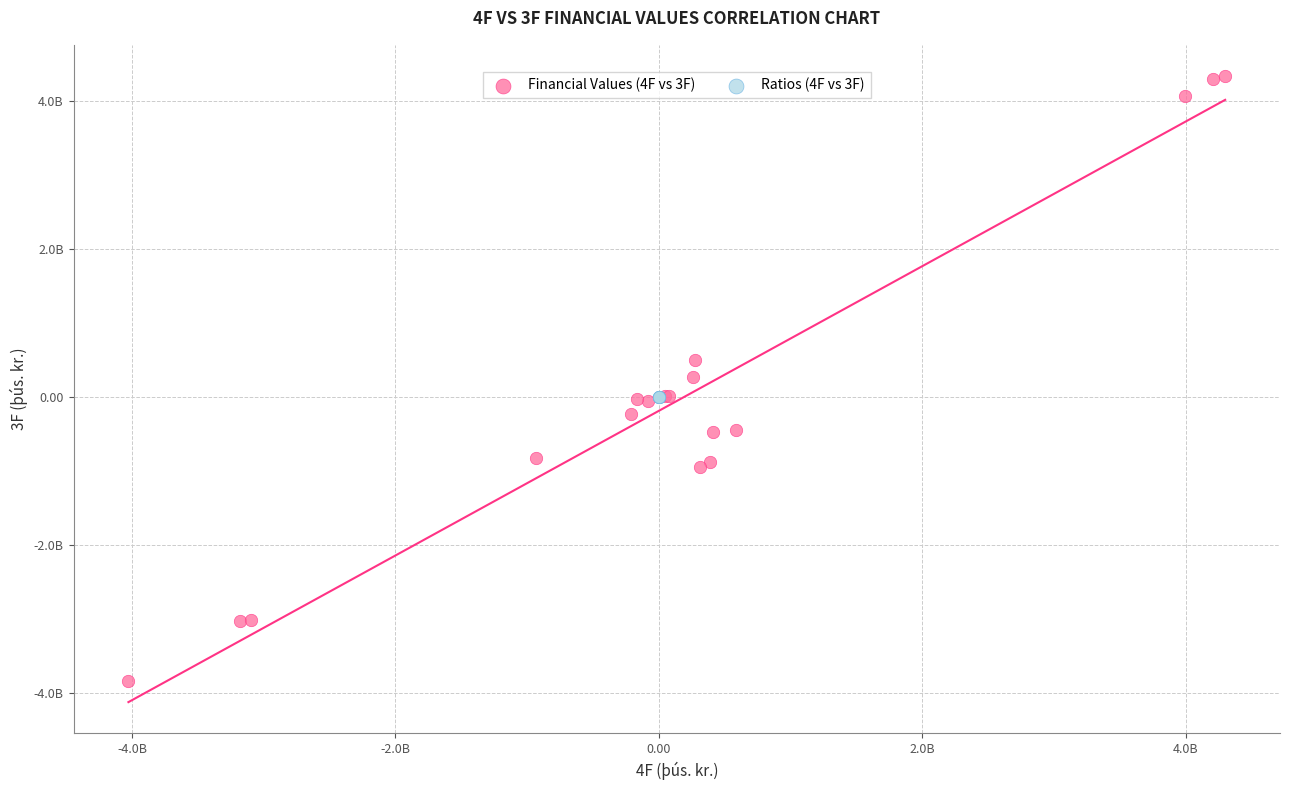

Which series contains the lowest Y value?

Financial Values (4F vs 3F)